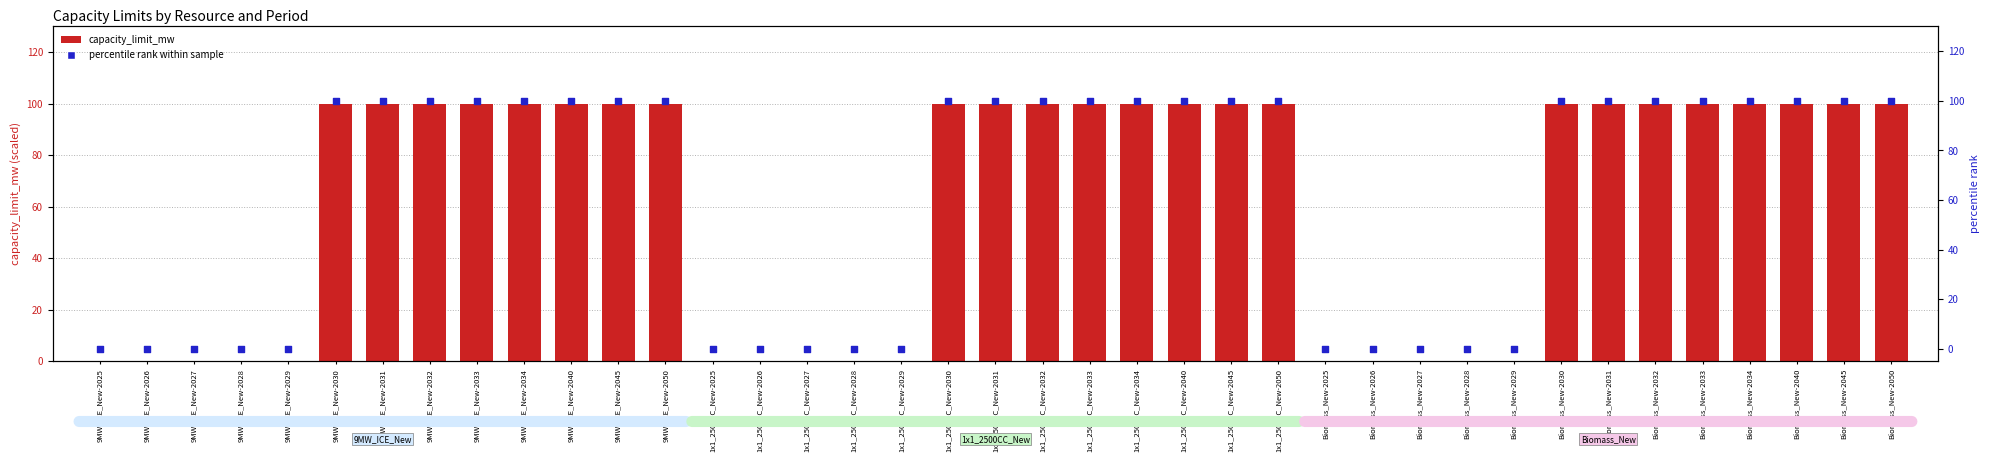

Which series has the widest spread of Y values?

capacity_limit_mw